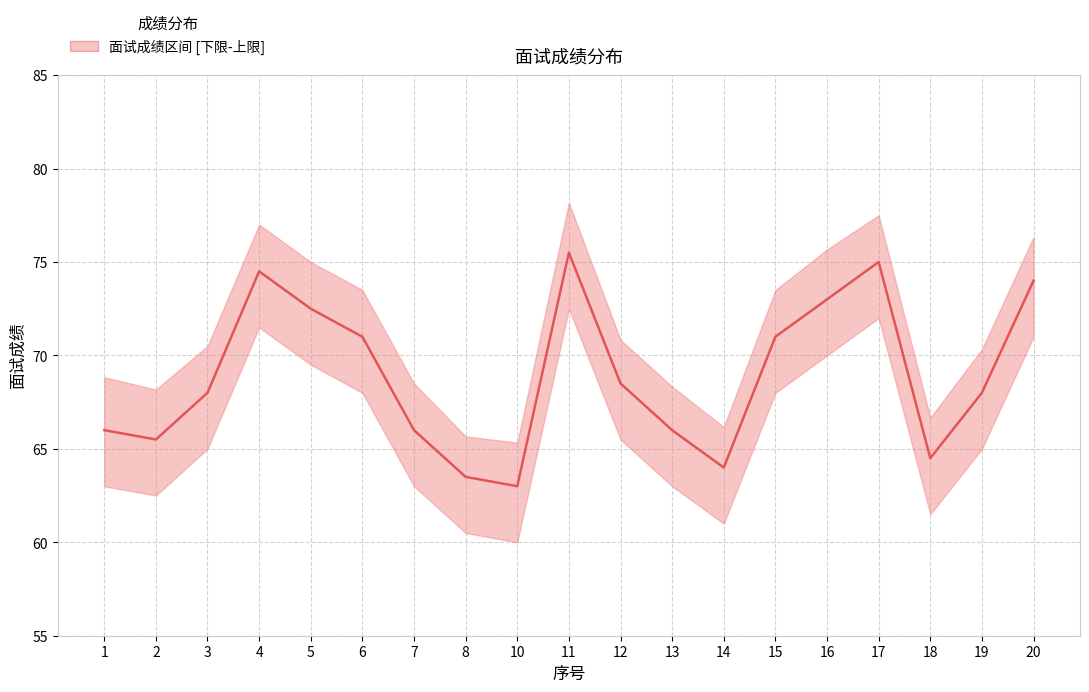

Where is the first local minimum?

2